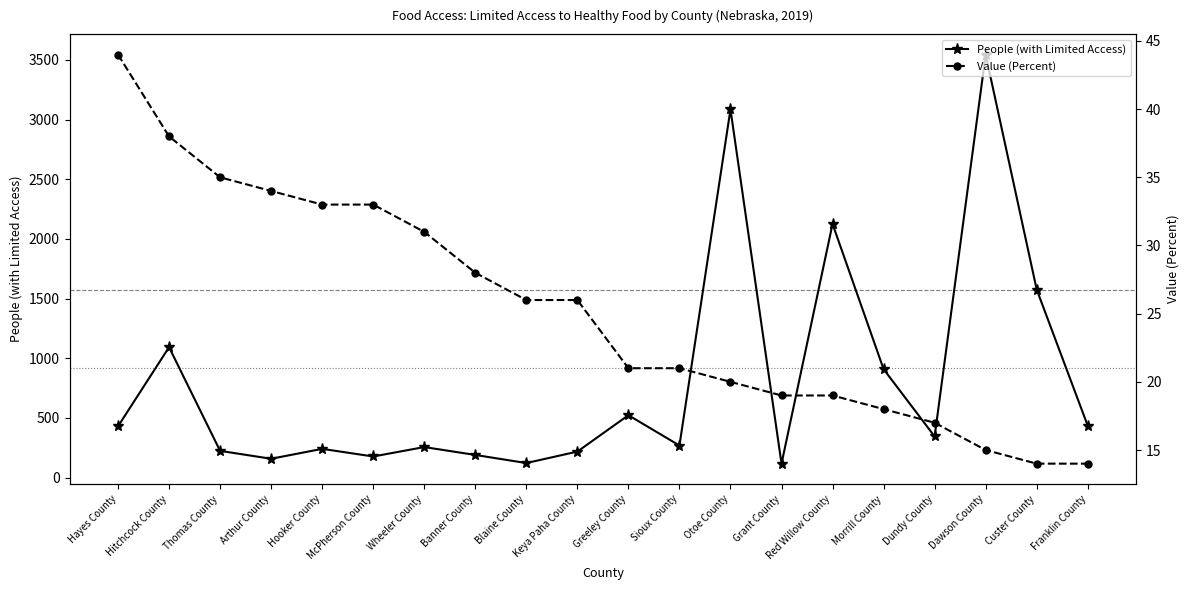

What is the spread (max minus min) of values at Custer County?

1562